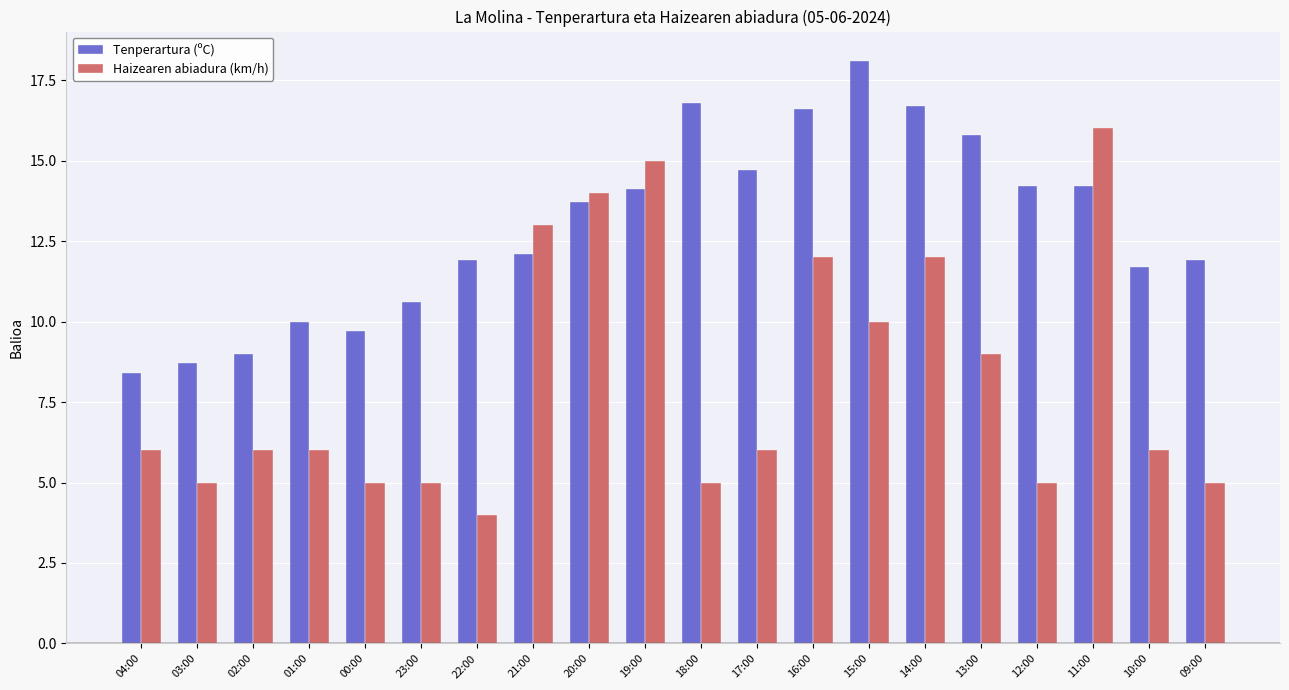

At which category is the sum across all series the highest?

11:00